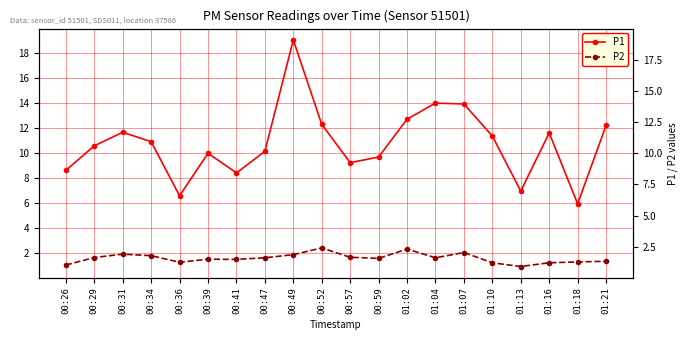

What is the label of the 16th point from the left?

01:10